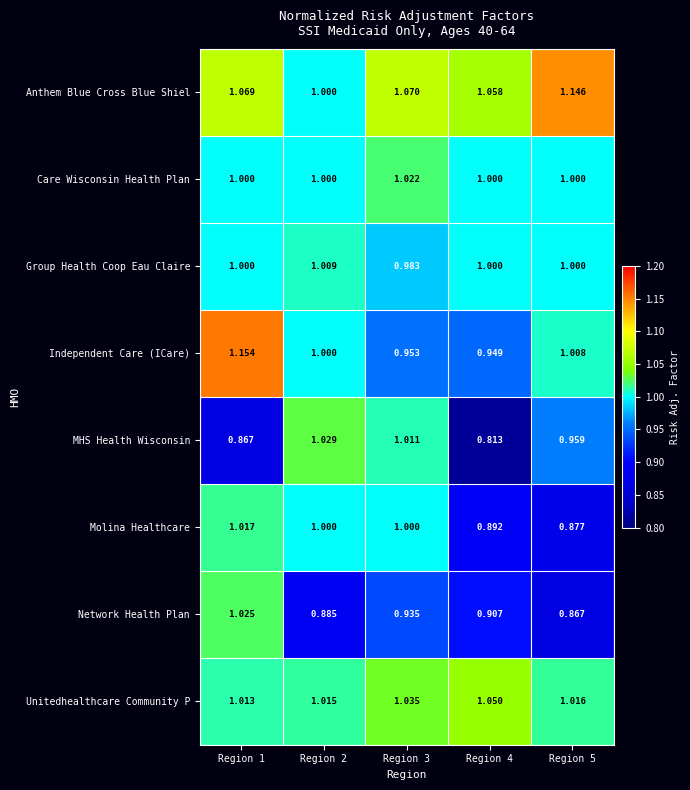

Which series has the largest total across all categories?

Anthem Blue Cross Blue Shiel